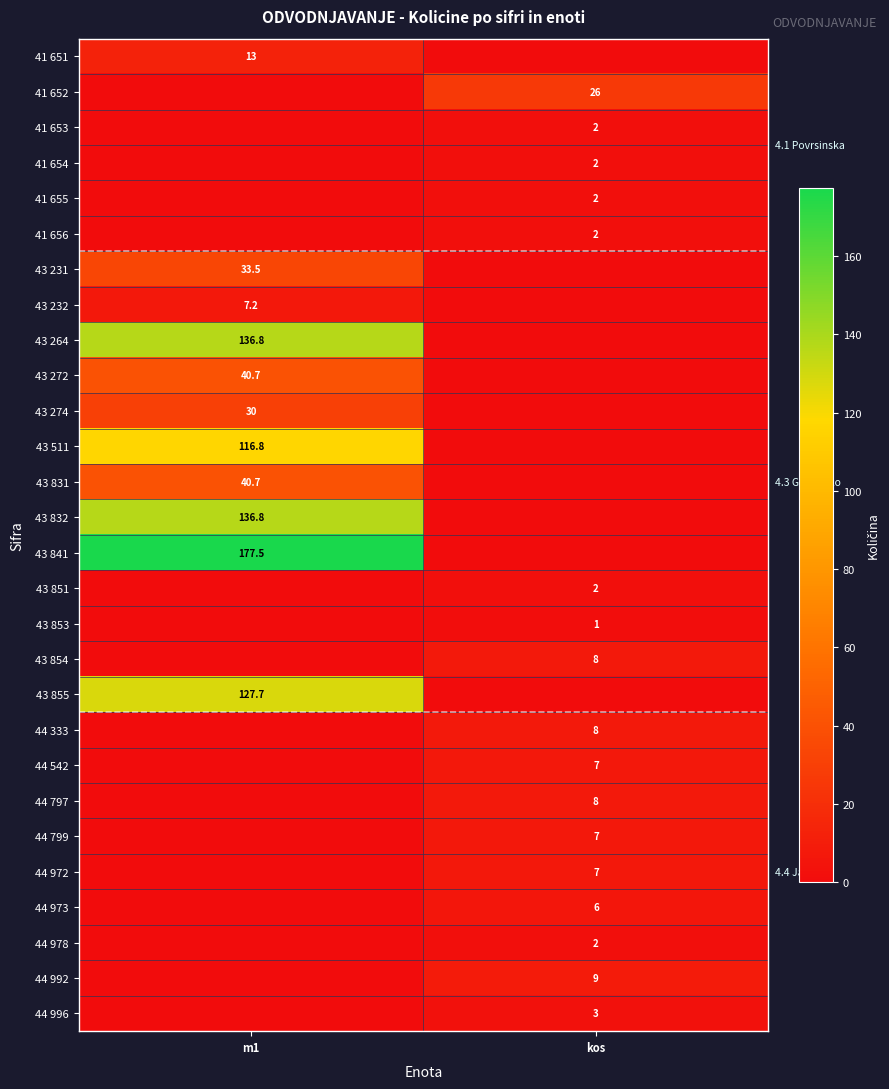

True or false: 41 656 has a value of 2.0 at kos.

True